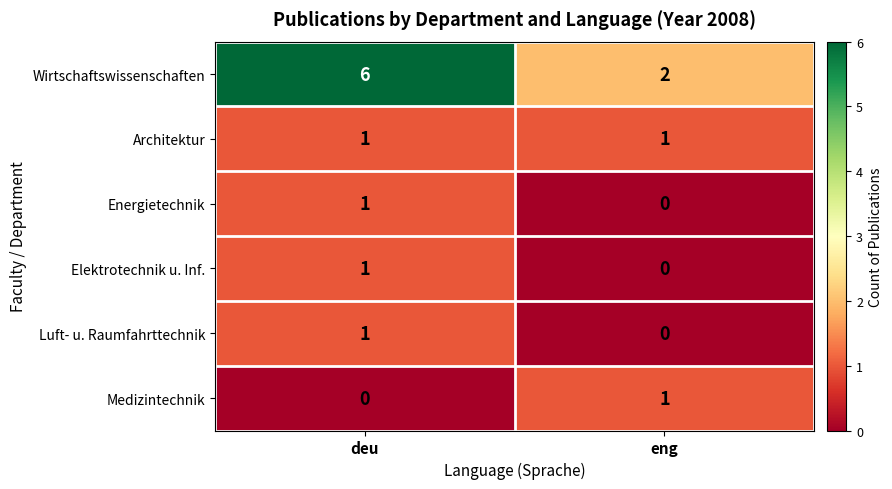

Which category has the highest value in the Elektrotechnik u. Inf. series?

deu